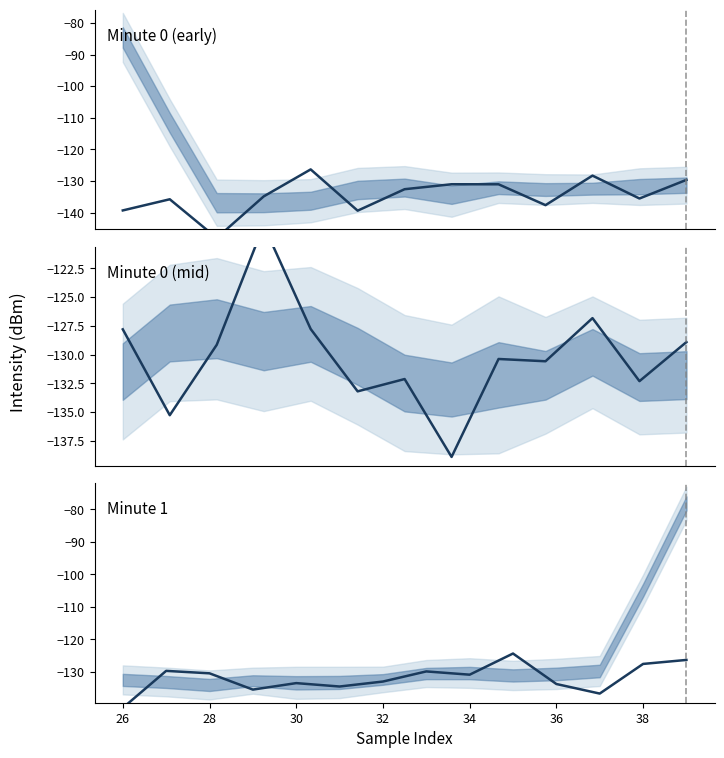

True or false: minute and intensity(dBm) intersect in this chart.

False